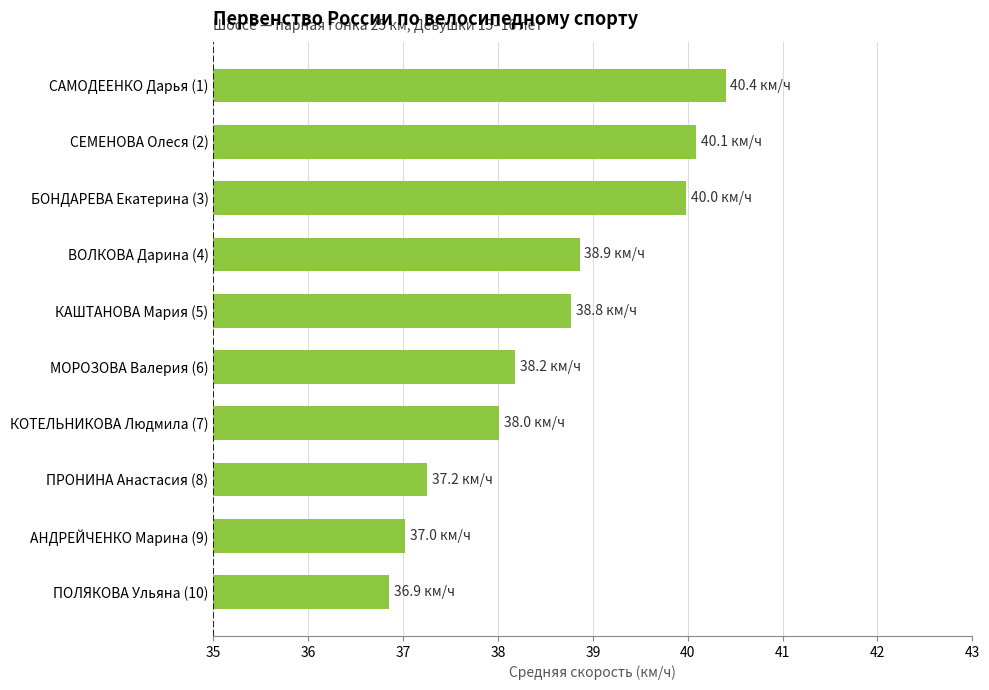

What is the maximum value shown in the chart?

40.4